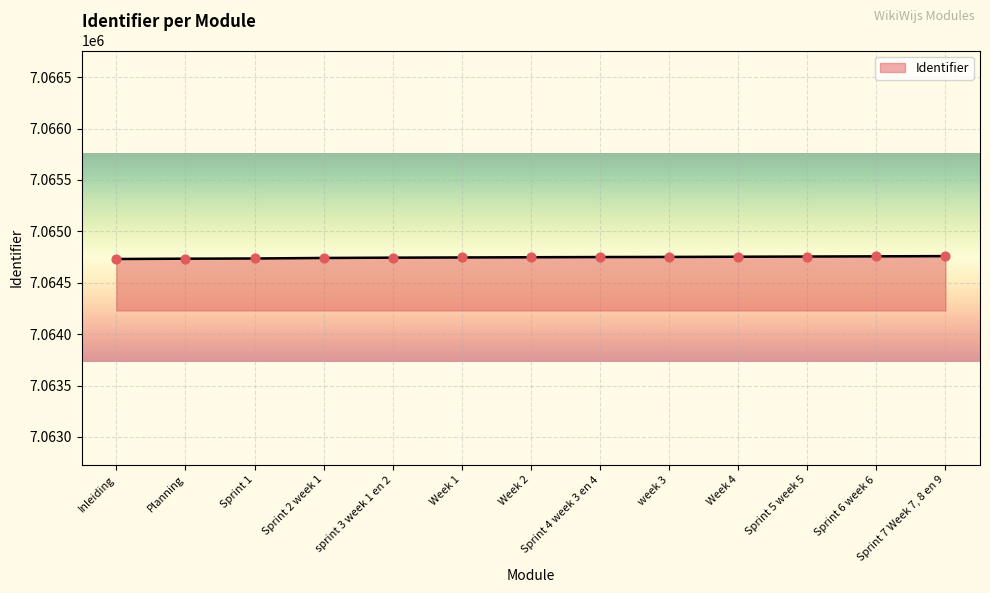

What is the change in value from Planning to Week 2?

+14